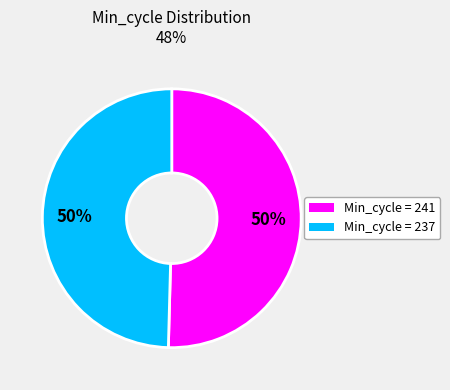

To the nearest percent, what is the average slice percentage?

50%